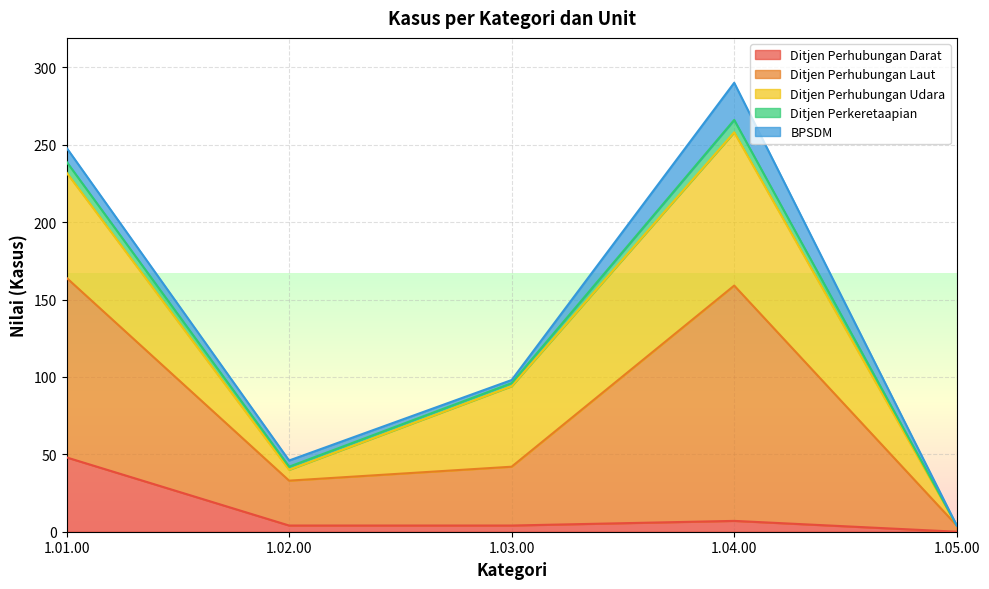

True or false: Ditjen Perkeretaapian and Ditjen Perhubungan Darat cross at least once.

False